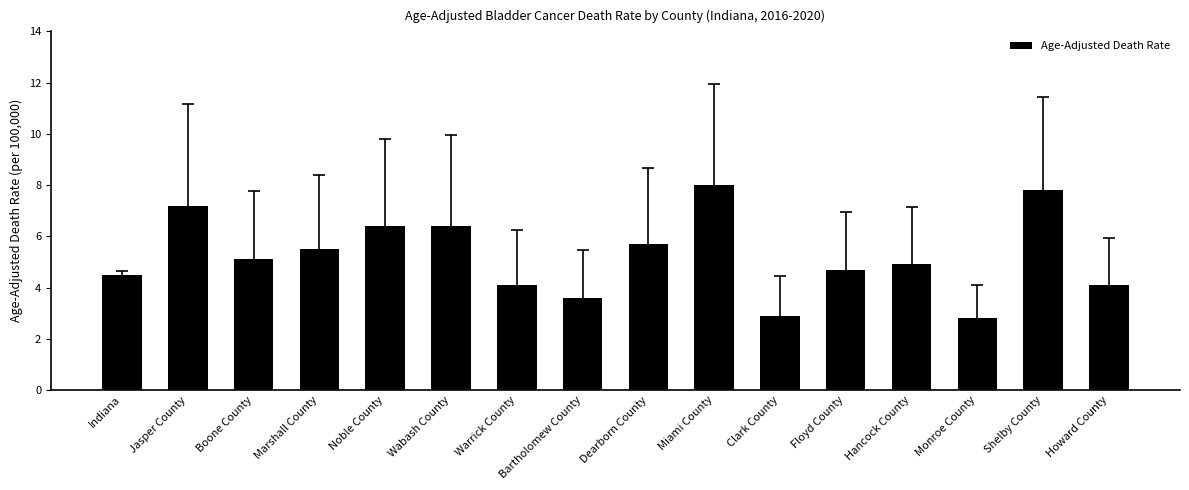

How many bars are there in total?

16